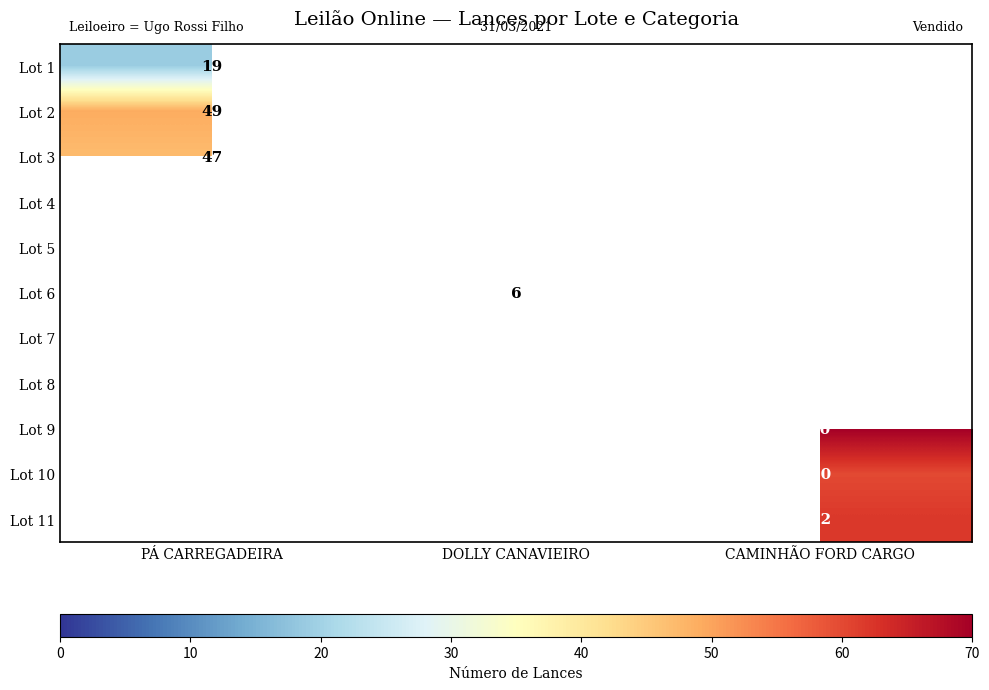

True or false: Lot 1 has a value of 30 at PÁ CARREGADEIRA.

False